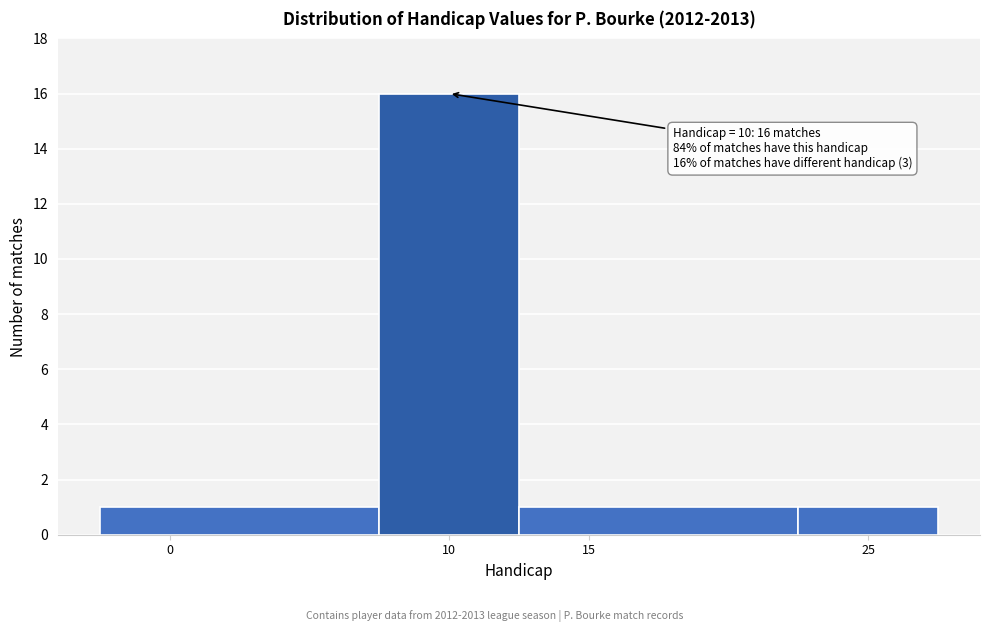

Which range on the x-axis has the tallest bar?

7.5 to 12.5